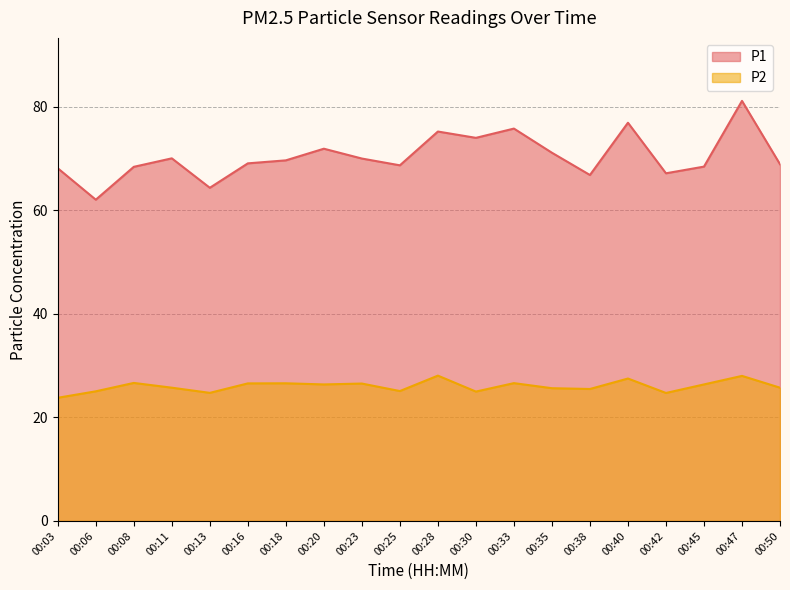

How many interior local peaks does the P2 series have?

7